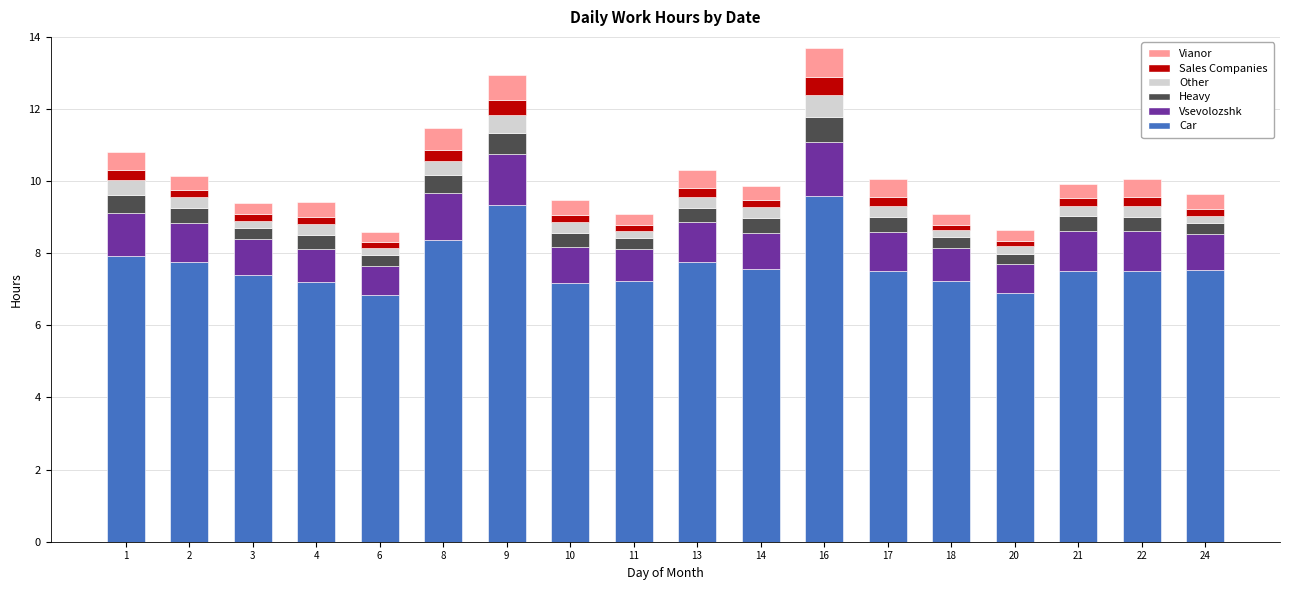

Does the chart contain stacked bars?

Yes